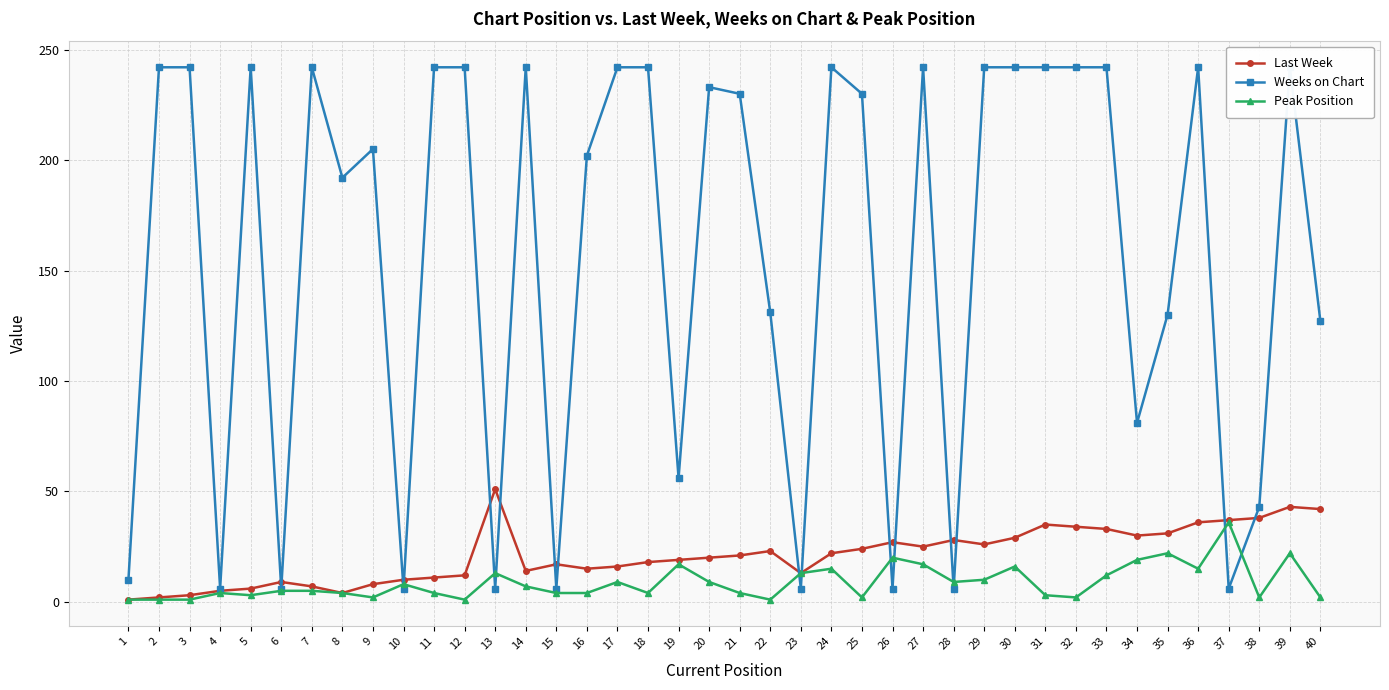

Where does the Weeks on Chart series first go above 230?

2